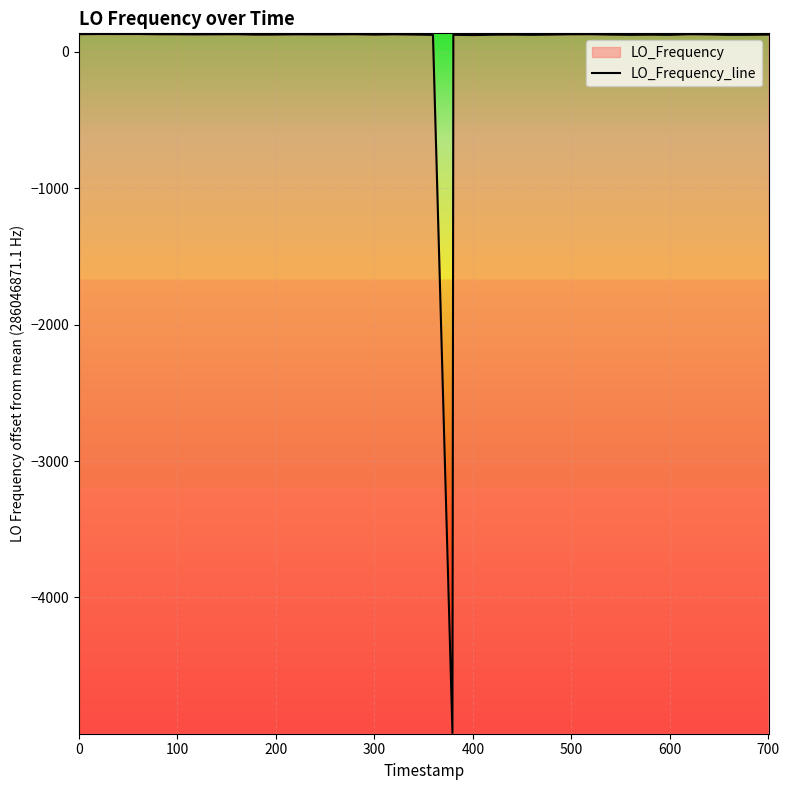

At which category does the chart reach its peak across all series?

300